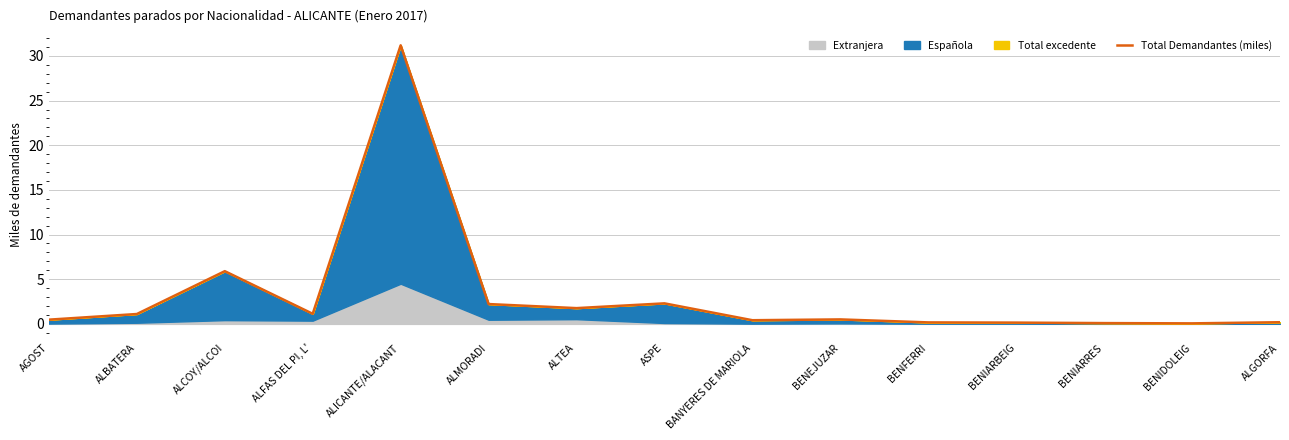

Which label corresponds to the largest value in the chart?

ALICANTE/ALACANT